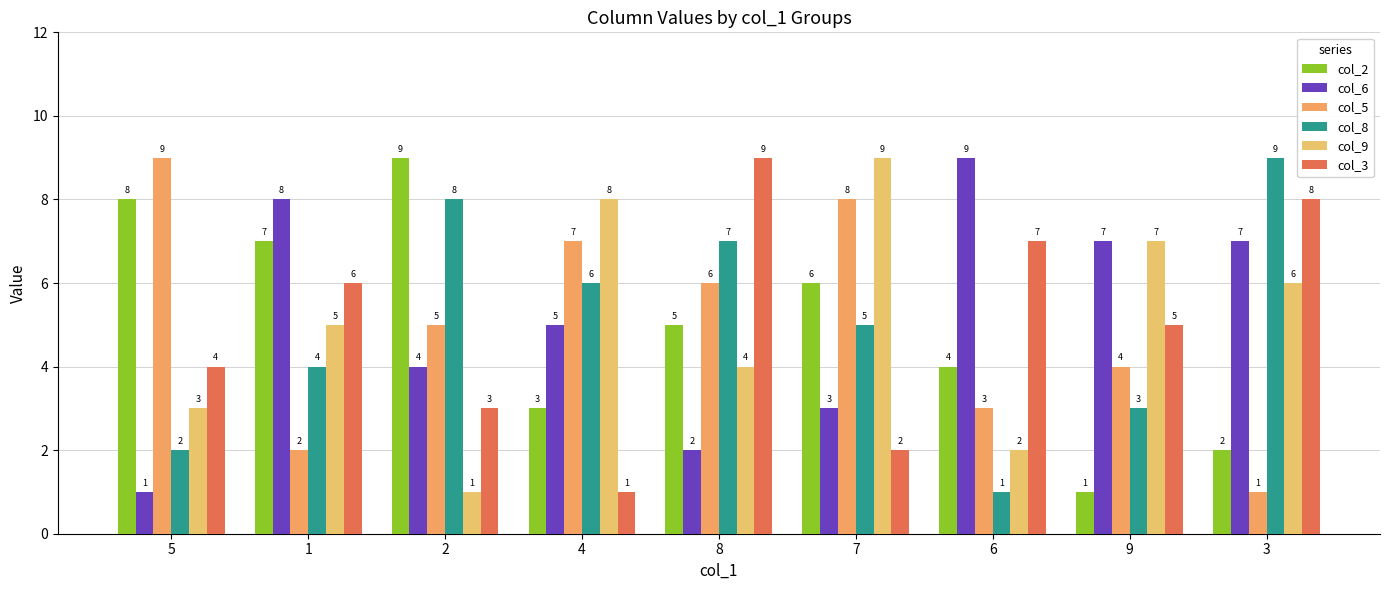

What is the sum of the col_9 values at 3 and 2?

7